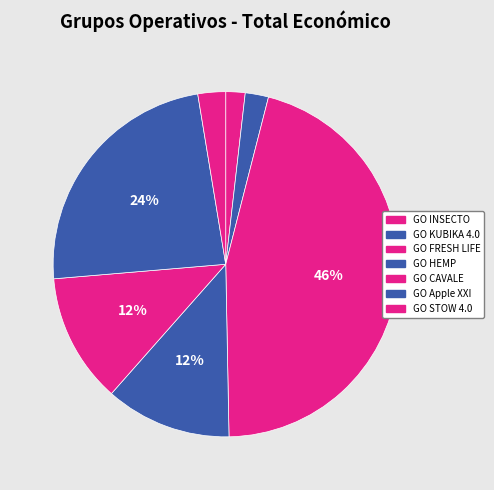

To the nearest percent, what percentage of the pie is GO INSECTO?

2%